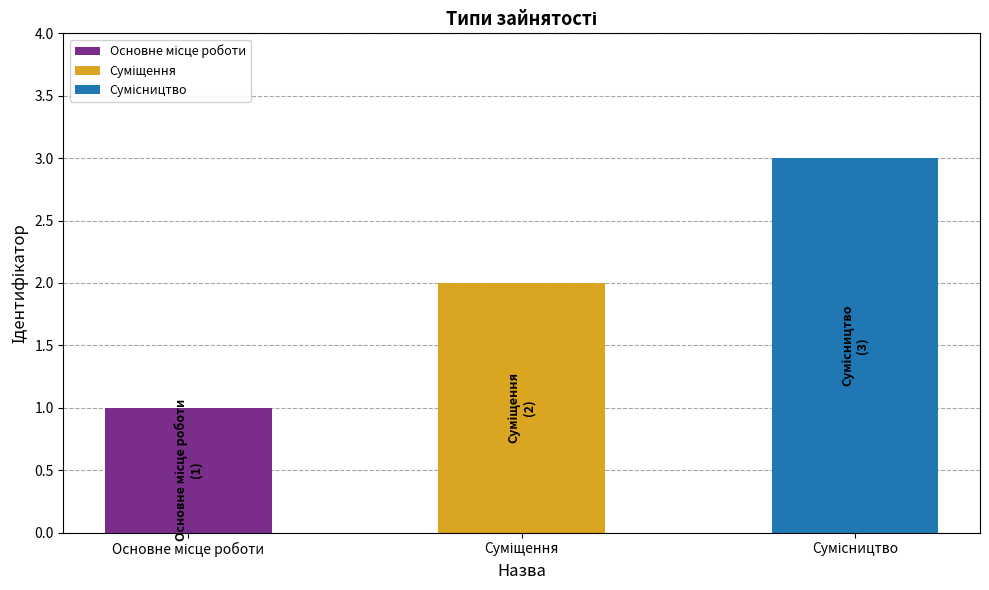

Reading left to right, extract all data points from this chart.

Основне місце роботи=1	Суміщення=2	Сумісництво=3